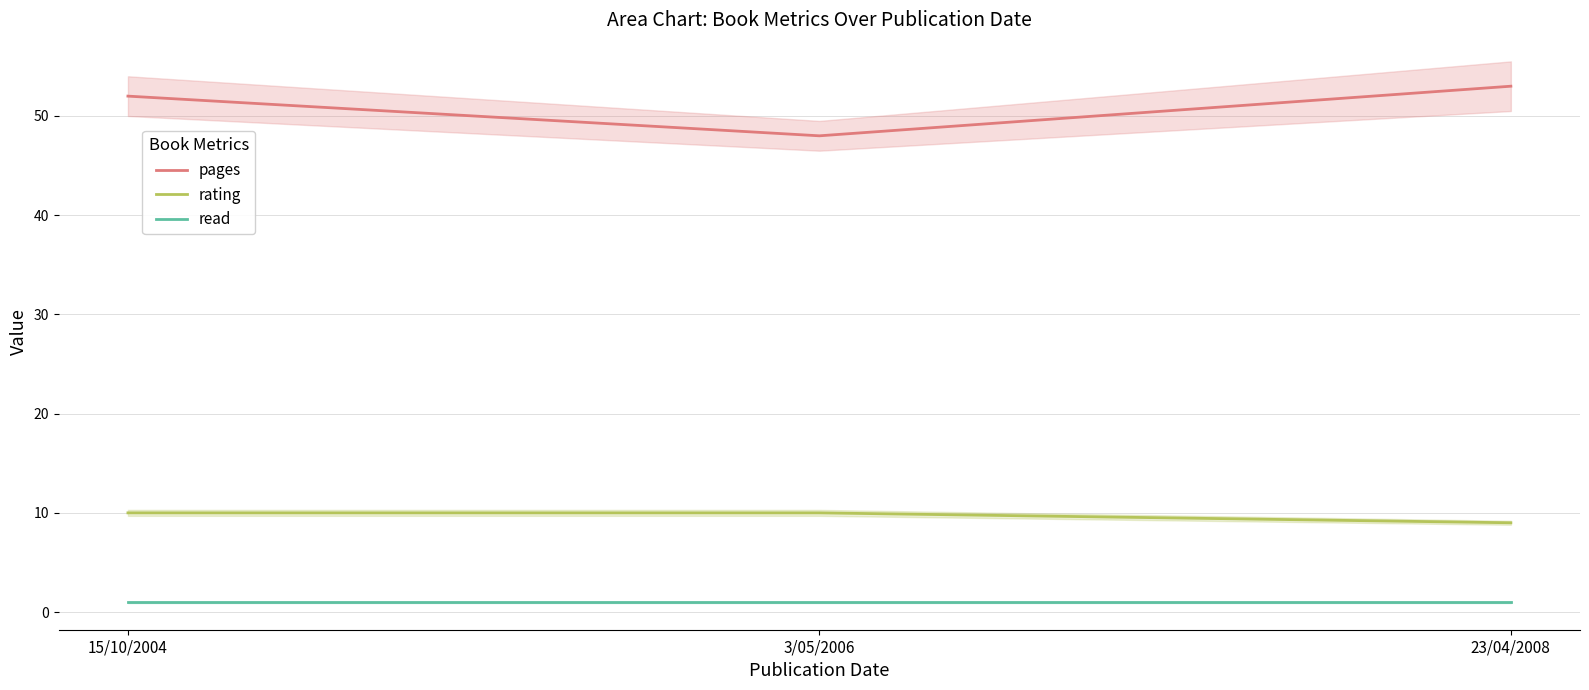

At 15/10/2004, list the series in order from smallest to largest.

read, rating, pages